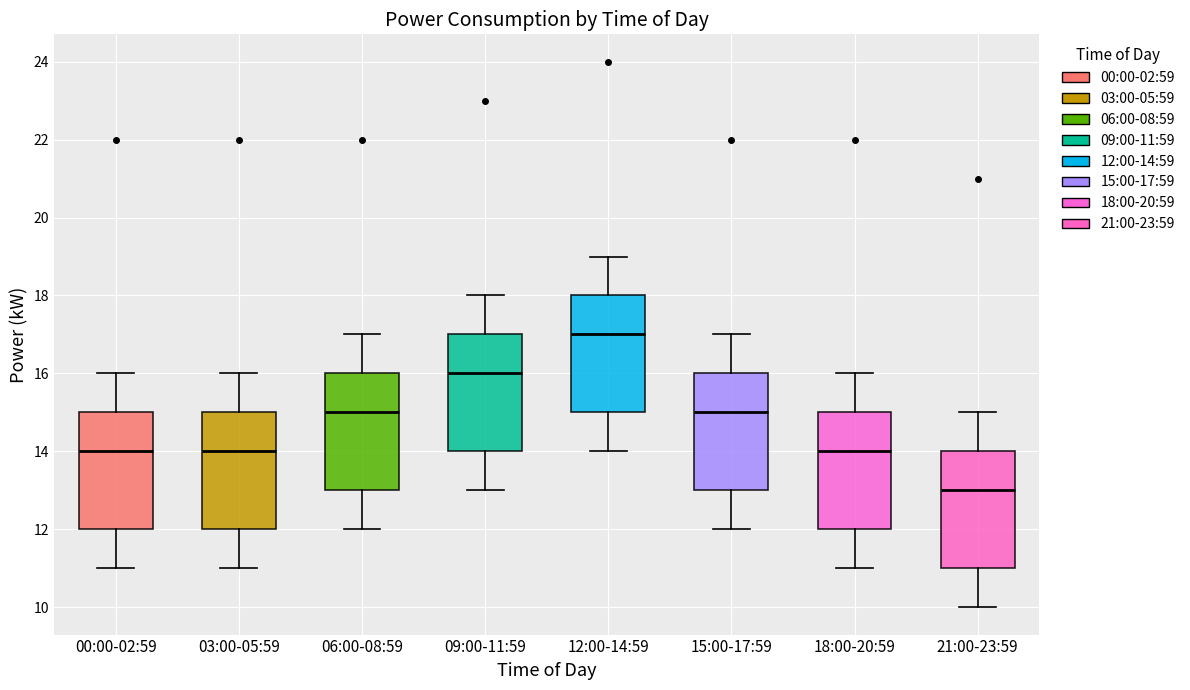

Reading left to right, read every box against the y-axis: the position of its median line, the range the box covers, and the ends of its whiskers. The values are not printed on the chart, so give them approximately, as read against the axis.

00:00-02:59: median 14, box 12 to 15, whiskers 11 to 16
03:00-05:59: median 14, box 12 to 15, whiskers 11 to 16
06:00-08:59: median 15, box 13 to 16, whiskers 12 to 17
09:00-11:59: median 16, box 14 to 17, whiskers 13 to 18
12:00-14:59: median 17, box 15 to 18, whiskers 14 to 19
15:00-17:59: median 15, box 13 to 16, whiskers 12 to 17
18:00-20:59: median 14, box 12 to 15, whiskers 11 to 16
21:00-23:59: median 13, box 11 to 14, whiskers 10 to 15